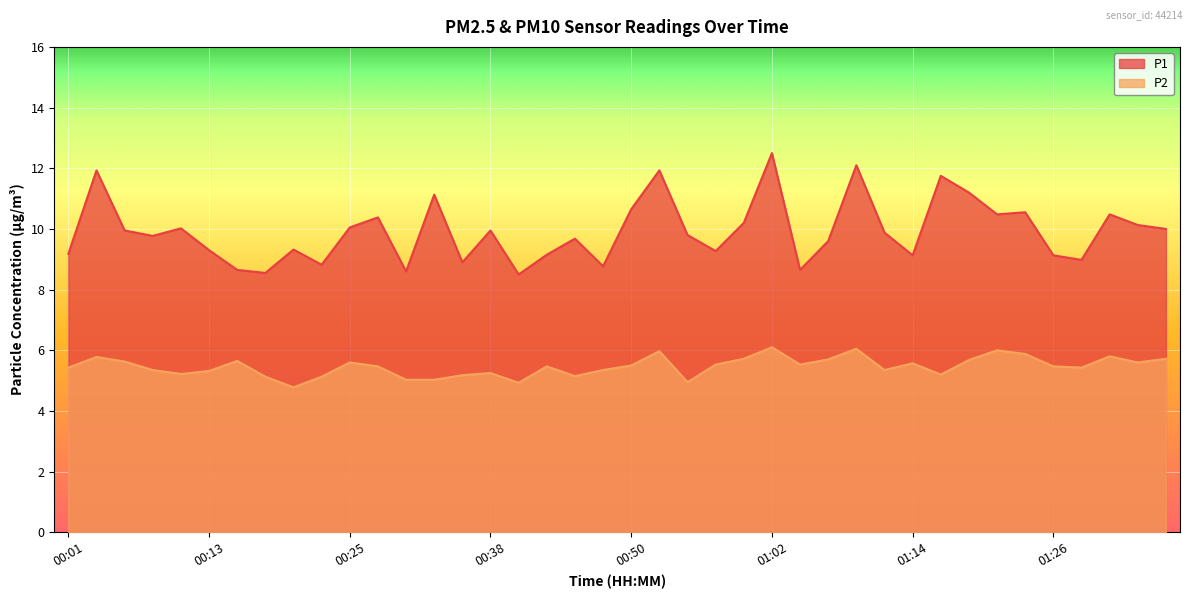

What position from the right is 00:06?

38